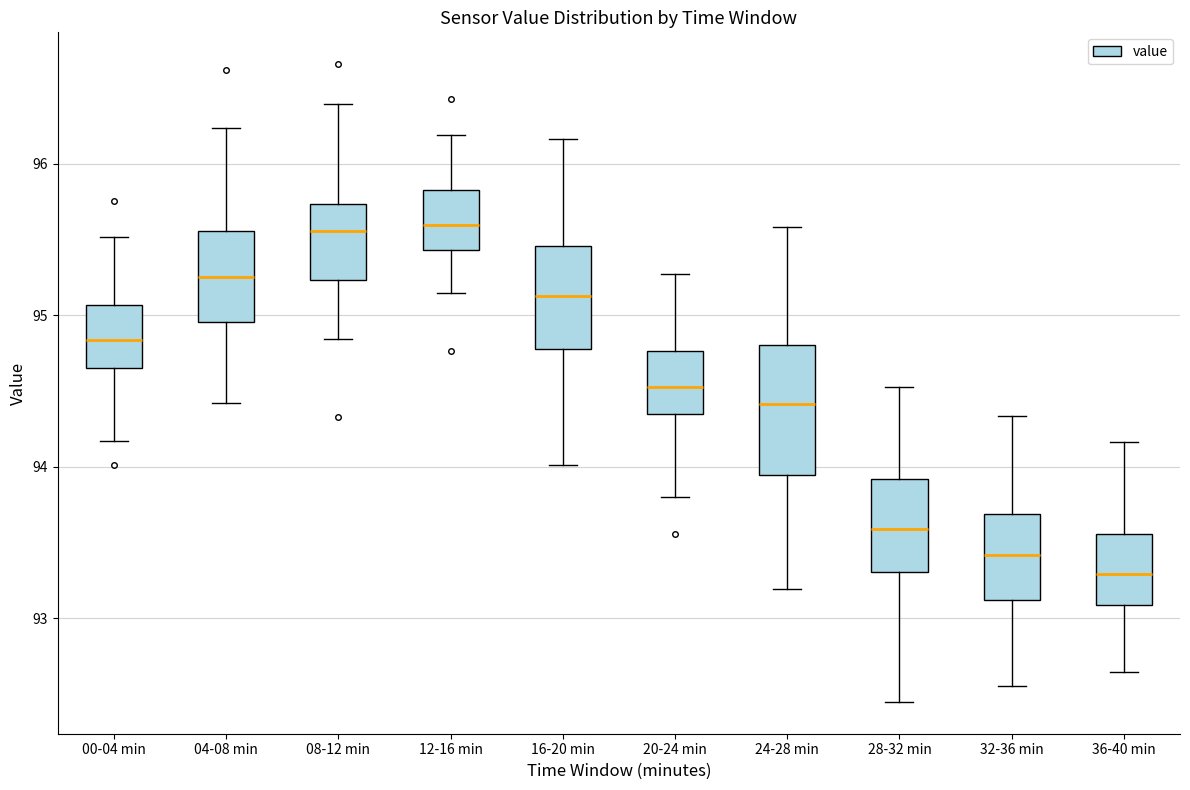

Reading left to right, read every box against the y-axis: the position of its median line, the range the box covers, and the ends of its whiskers. The values are not printed on the chart, so give them approximately, as read against the axis.

00-04 min: median 94.8, box 94.6 to 95.1, whiskers 94.2 to 95.5
04-08 min: median 95.2, box 95.0 to 95.6, whiskers 94.4 to 96.2
08-12 min: median 95.6, box 95.2 to 95.7, whiskers 94.8 to 96.4
12-16 min: median 95.6, box 95.4 to 95.8, whiskers 95.1 to 96.2
16-20 min: median 95.1, box 94.8 to 95.5, whiskers 94.0 to 96.2
20-24 min: median 94.5, box 94.3 to 94.8, whiskers 93.8 to 95.3
24-28 min: median 94.4, box 93.9 to 94.8, whiskers 93.2 to 95.6
28-32 min: median 93.6, box 93.3 to 93.9, whiskers 92.4 to 94.5
32-36 min: median 93.4, box 93.1 to 93.7, whiskers 92.6 to 94.3
36-40 min: median 93.3, box 93.1 to 93.6, whiskers 92.6 to 94.2